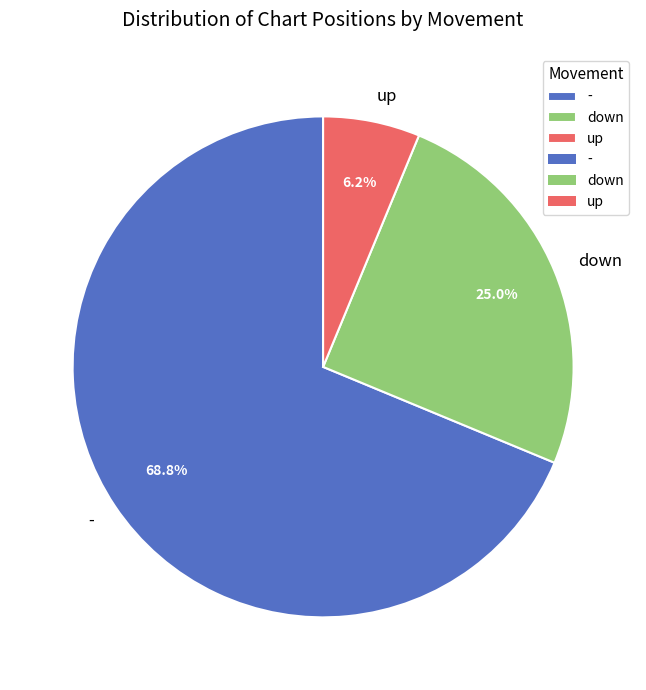

Rank the categories by value from lowest to highest.

up, down, -